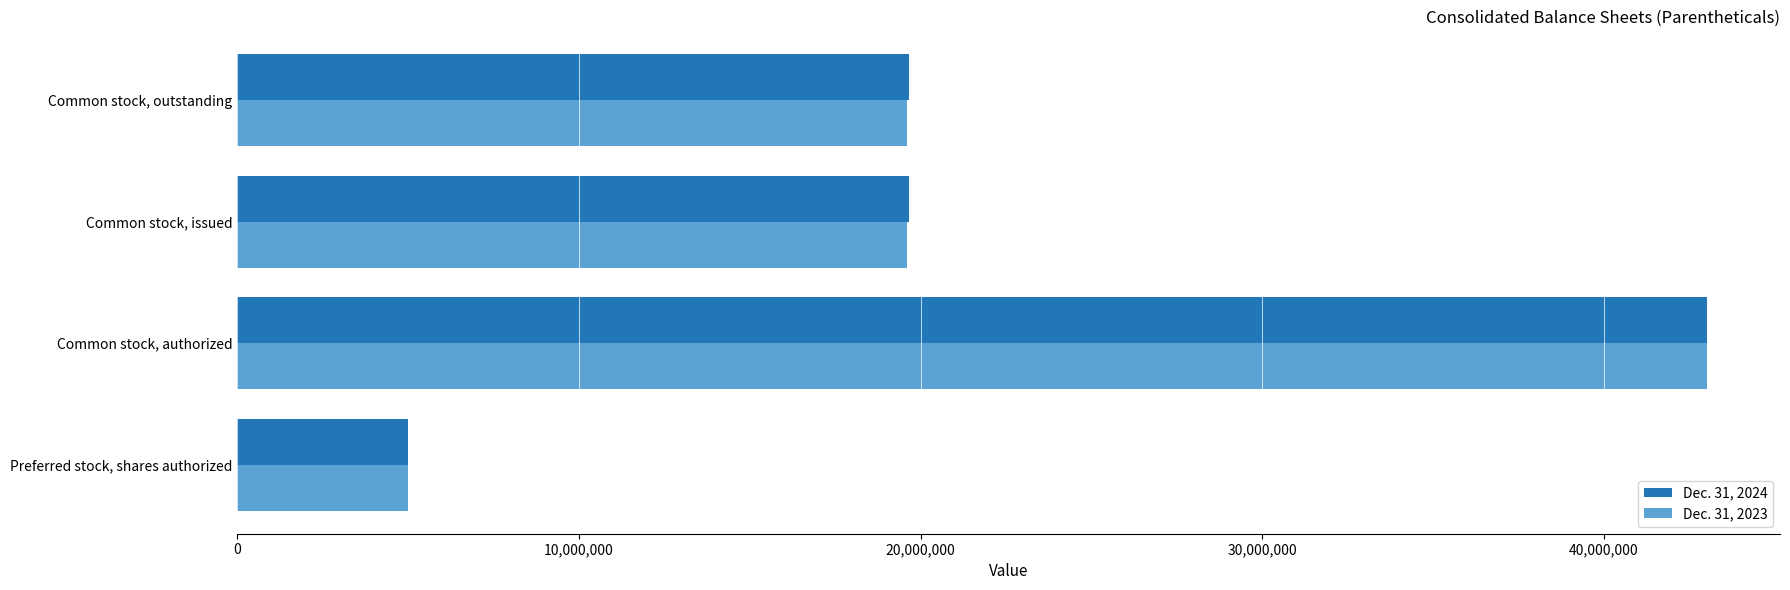

Is the value of Dec. 31, 2023 at Common stock, outstanding greater than the value of Dec. 31, 2024 at Common stock, authorized?

No